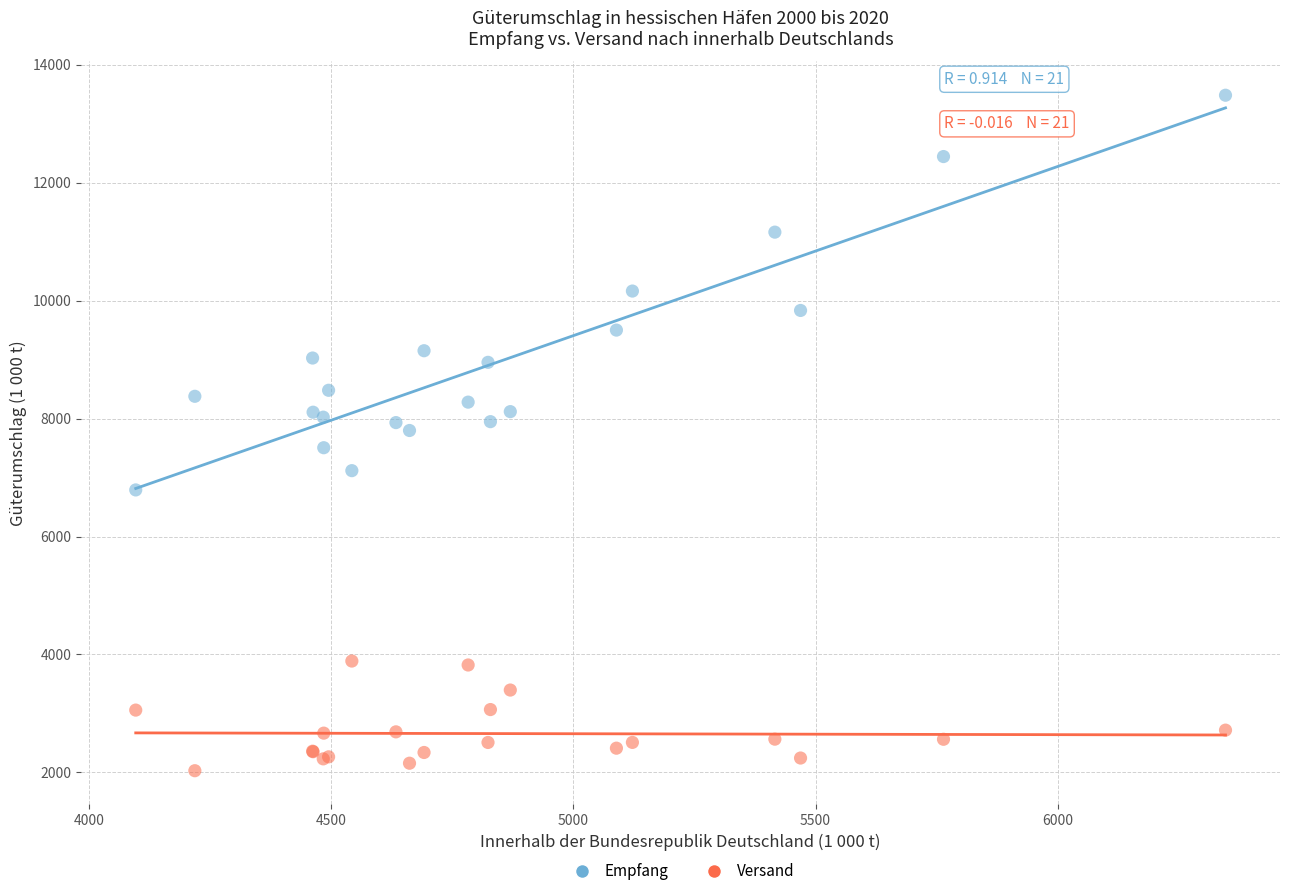

Which series reaches the minimum Y coordinate?

Versand